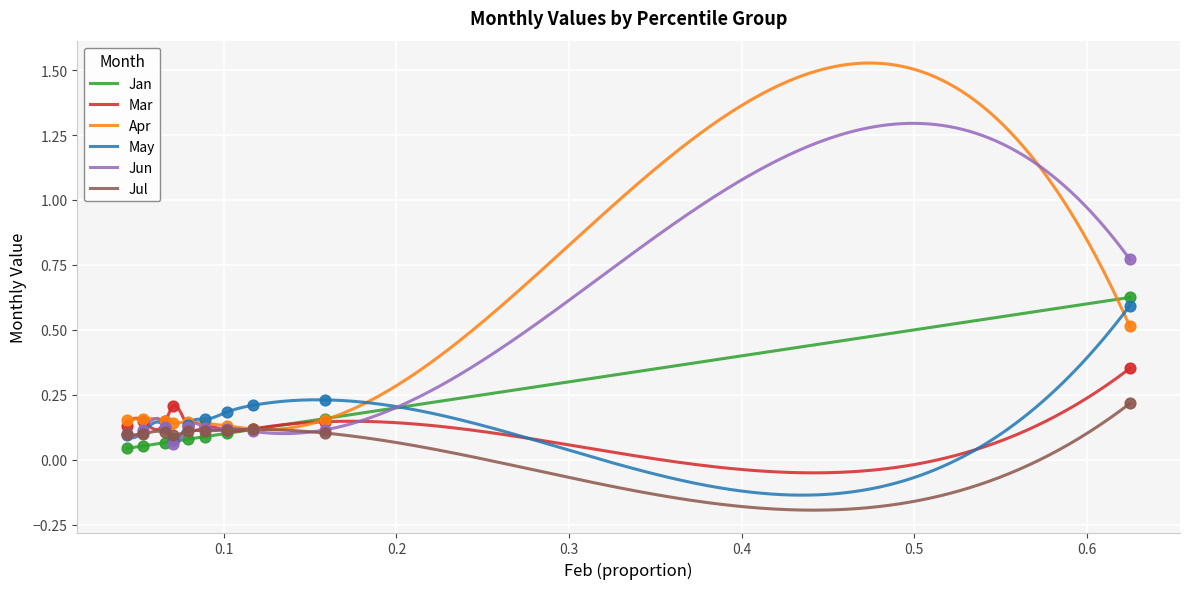

Which series has the largest total across all categories?

May